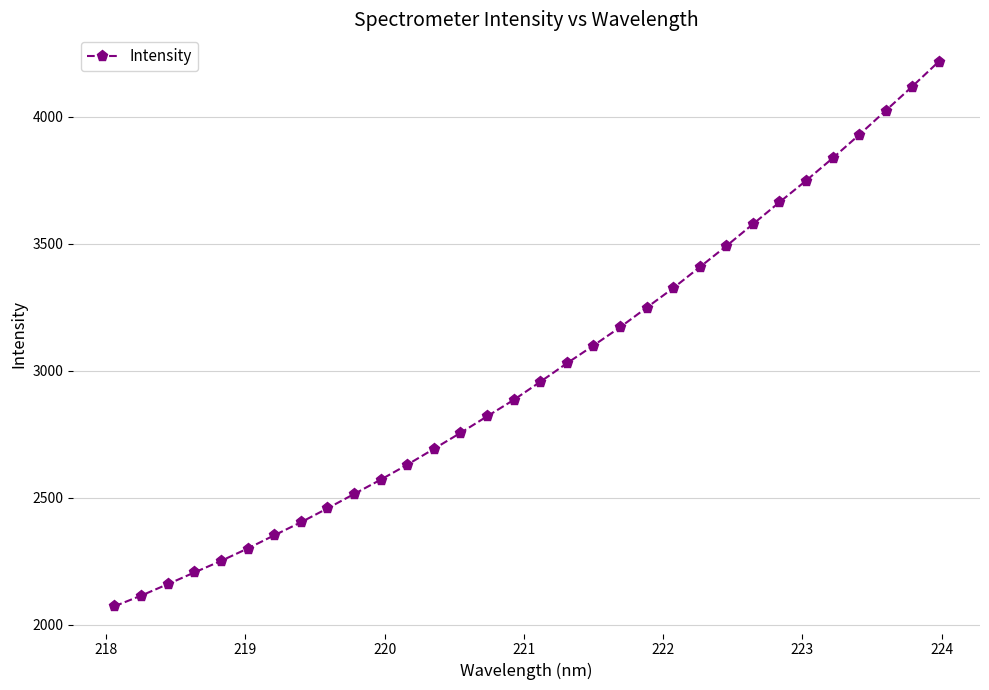

What is the difference between the maximum and second lowest values?

2103.0